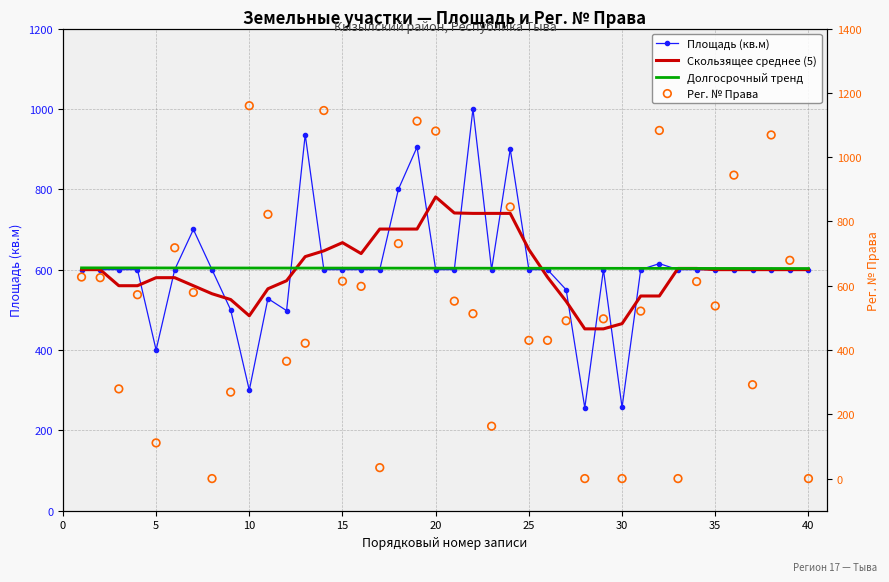

Which series has the widest spread of Y values?

Рег. № Права